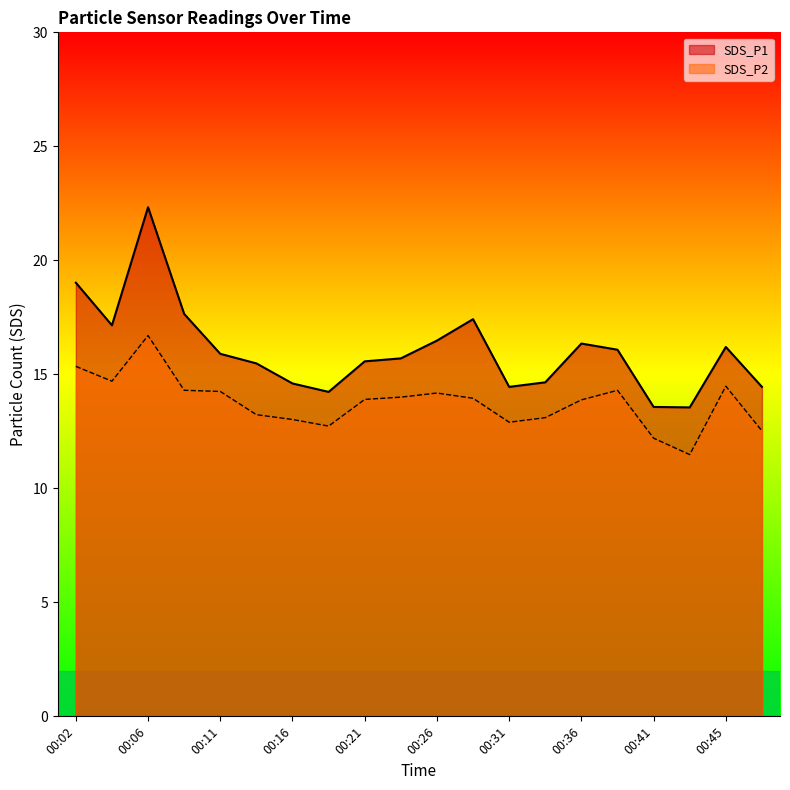

True or false: SDS_P2 and SDS_P1 cross at least once.

False